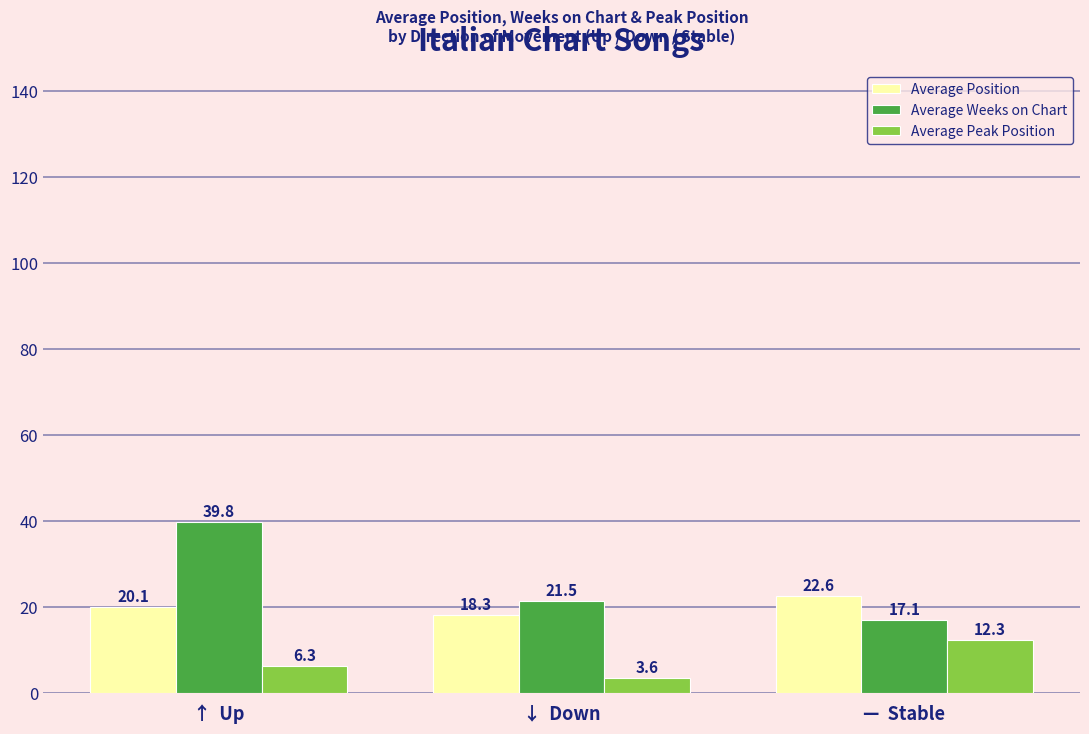

List the labels in order of Average Peak Position value, largest first.

—  Stable, ↑  Up, ↓  Down